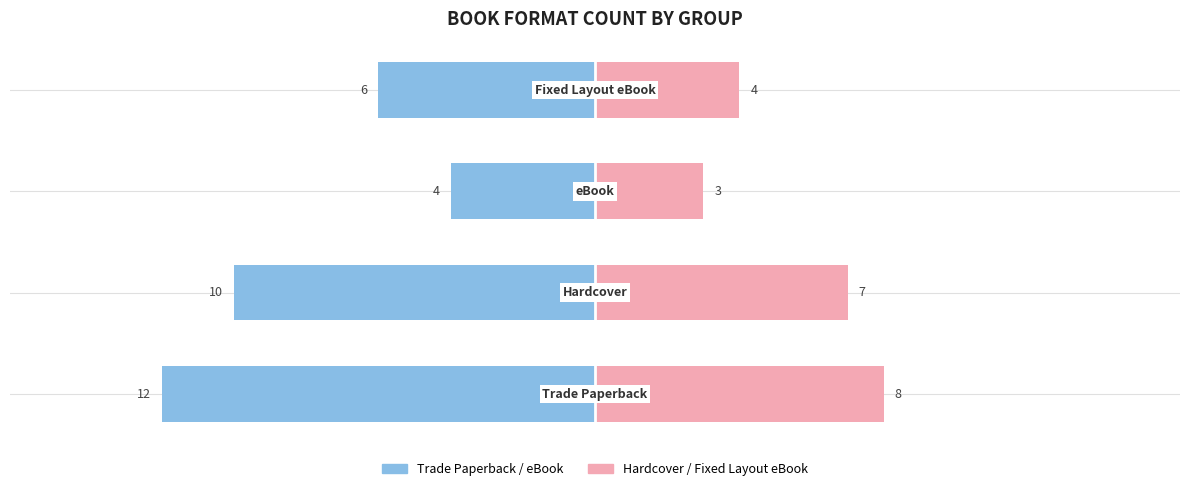

The Trade Paperback / eBook series shows -12 at 0. True or false?

True